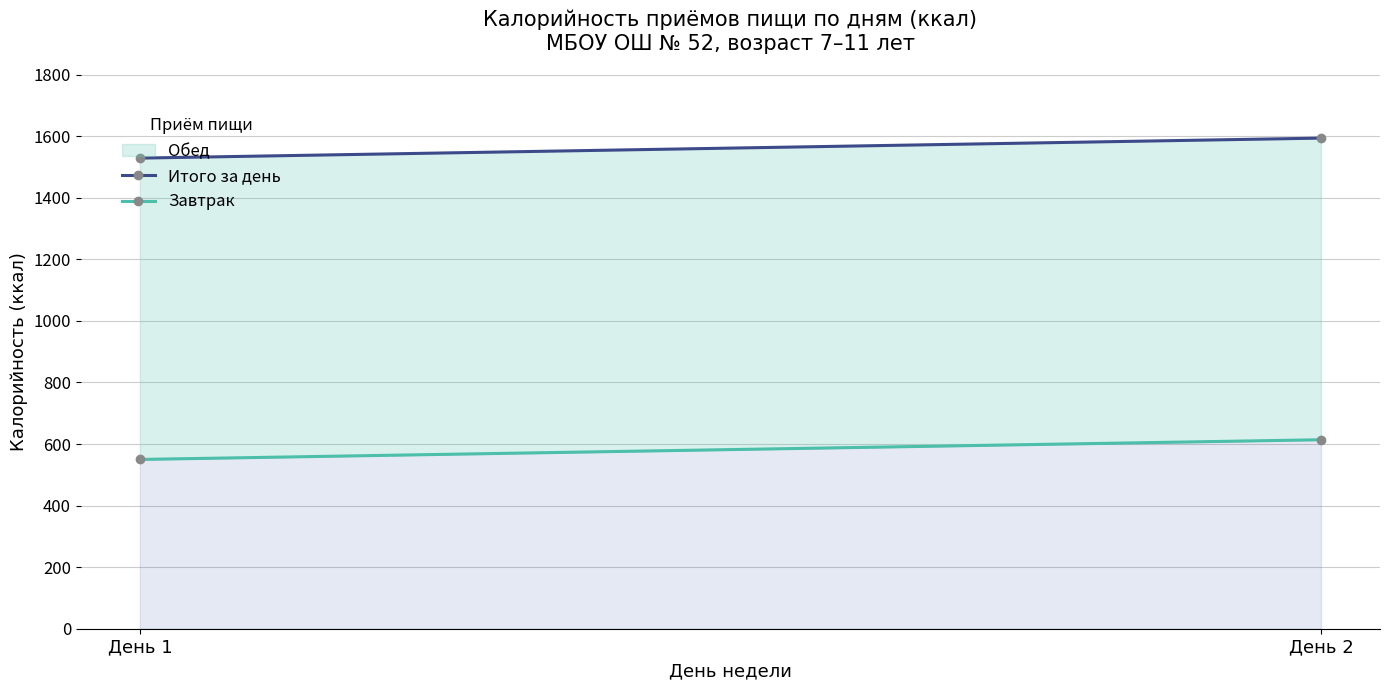

Is it true that Итого за день equals 835 at День 1?

False